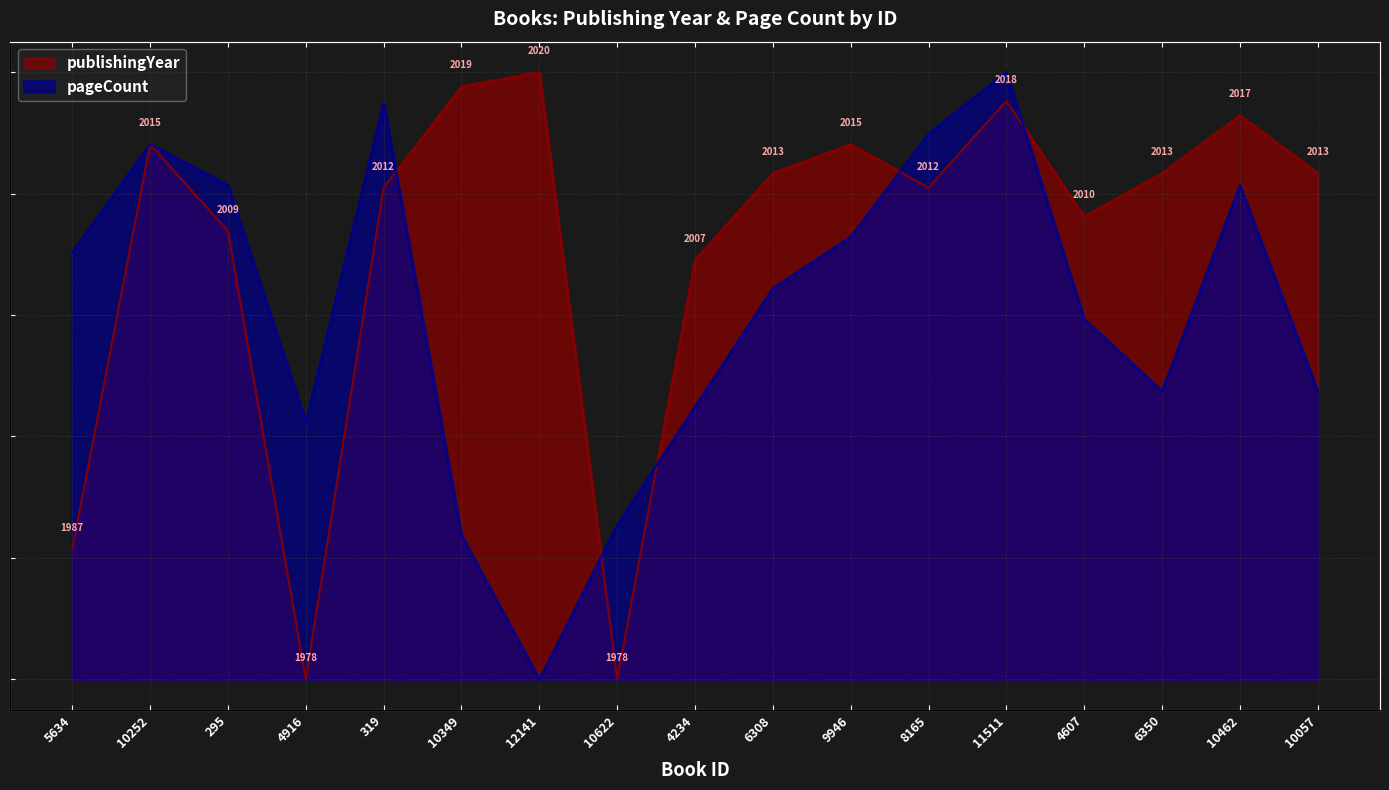

Rank the categories by publishingYear value from highest to lowest.

12141, 10349, 11511, 10462, 10252, 9946, 6308, 6350, 10057, 319, 8165, 4607, 295, 4234, 5634, 4916, 10622